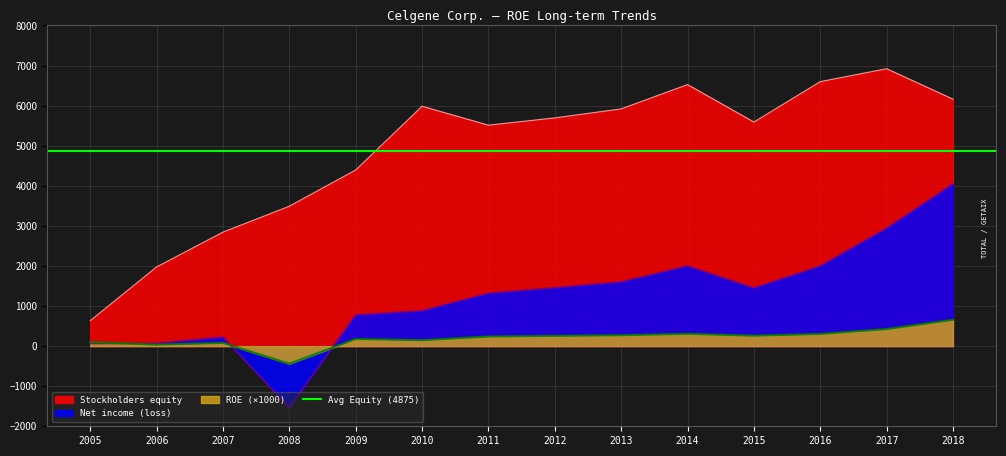

The value of Net income (loss) at 2006 is 29.3. True or false?

False